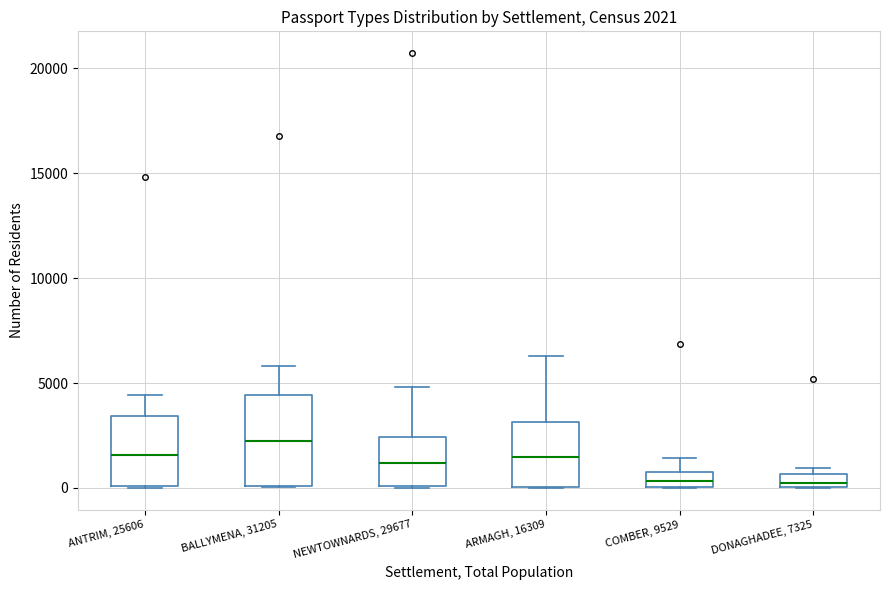

Which box has the highest median line?

BALLYMENA, 31205